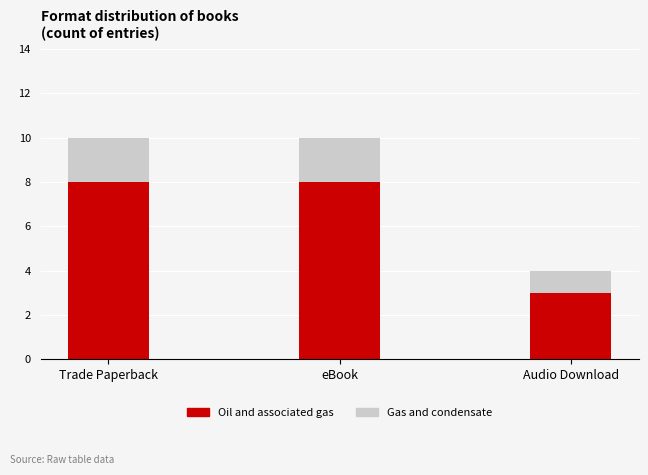

True or false: Oil and associated gas has a value of 5 at eBook.

False